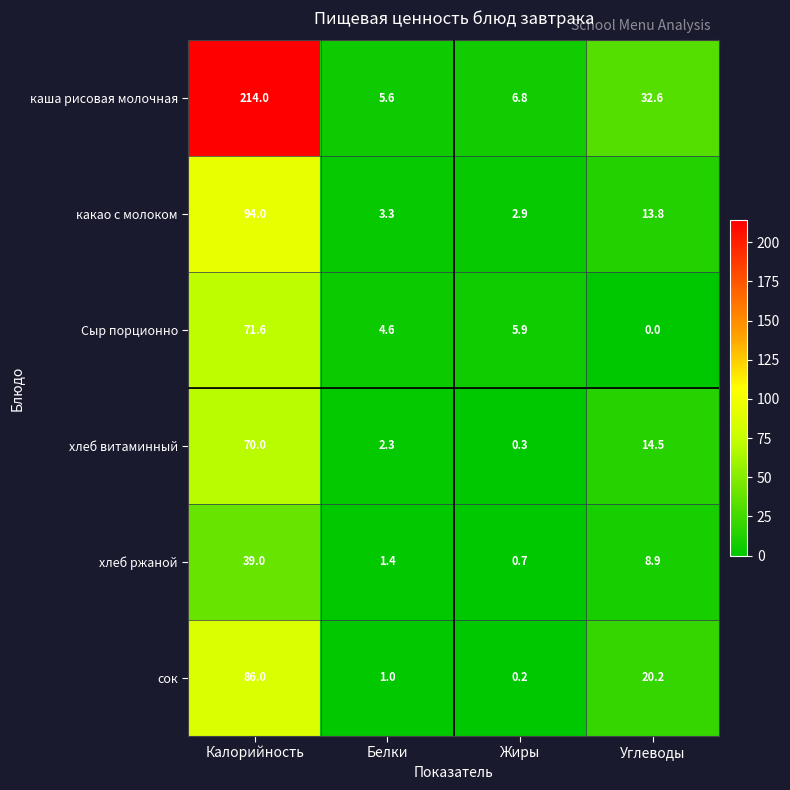

What is the difference between the maximum and minimum values in the каша рисовая молочная series?

208.4